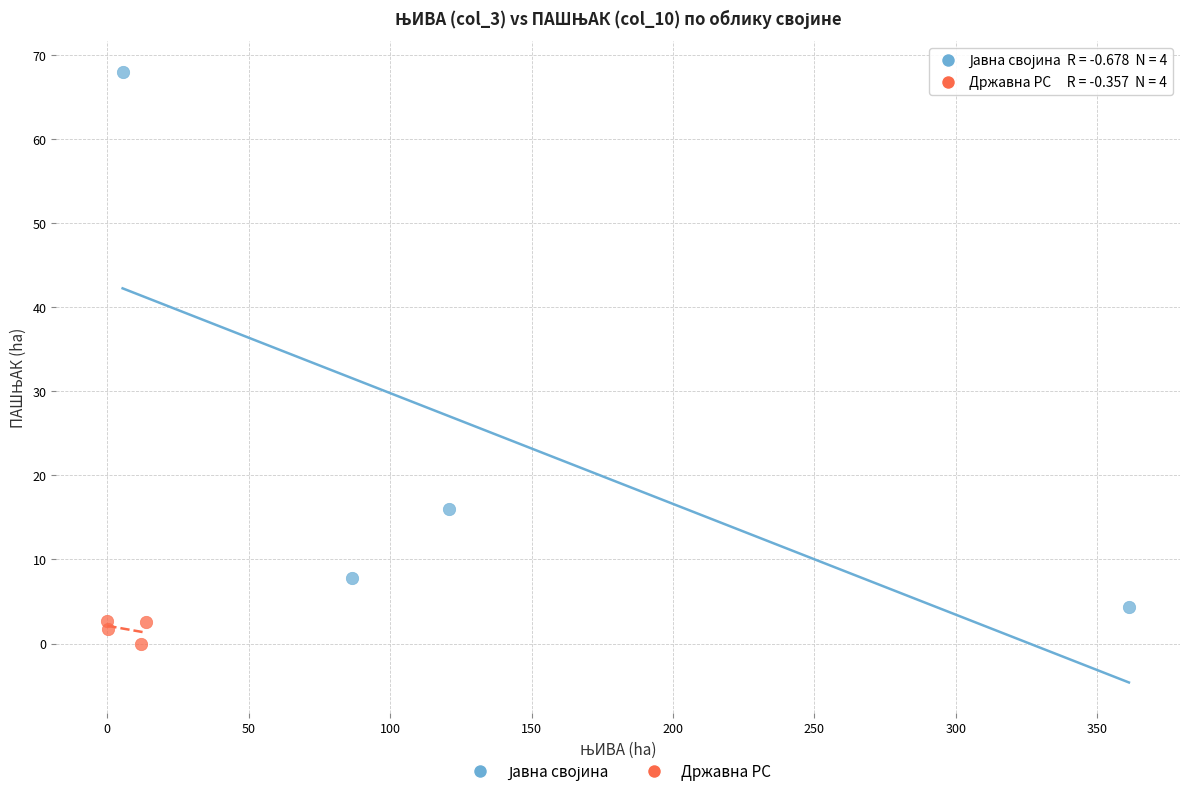

Which series contains the lowest Y value?

Државна РС